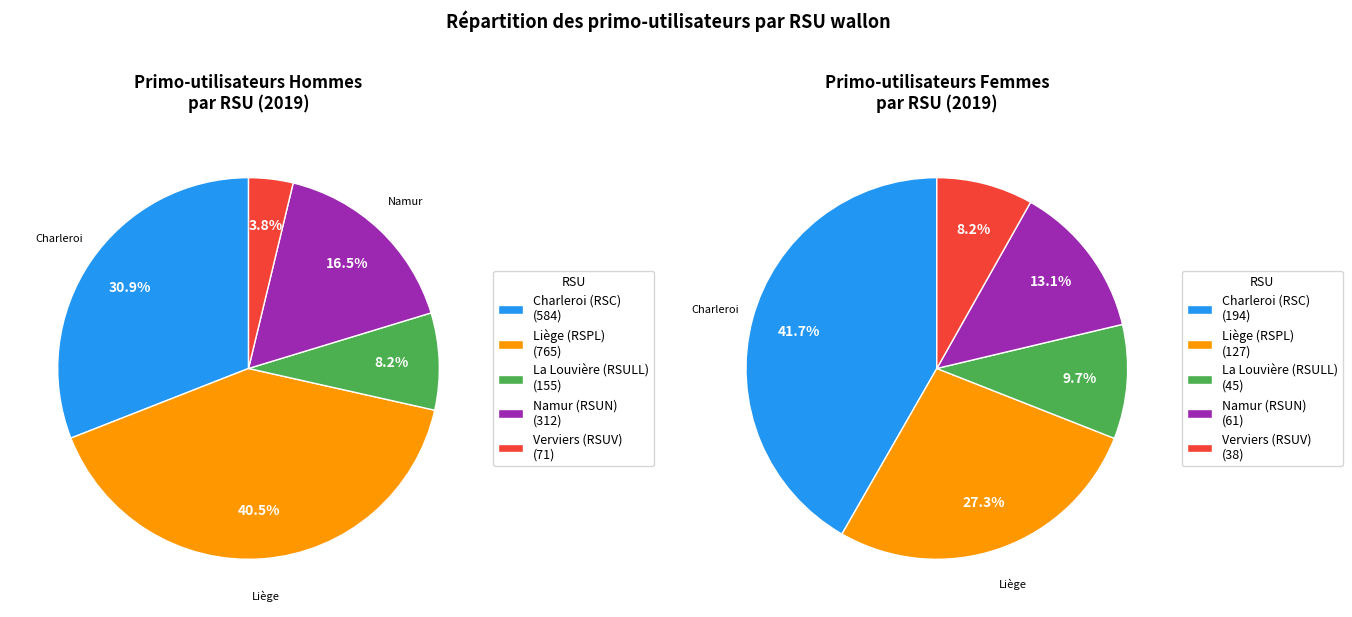

Does Charleroi (RSC) represent more than half of the total?

No